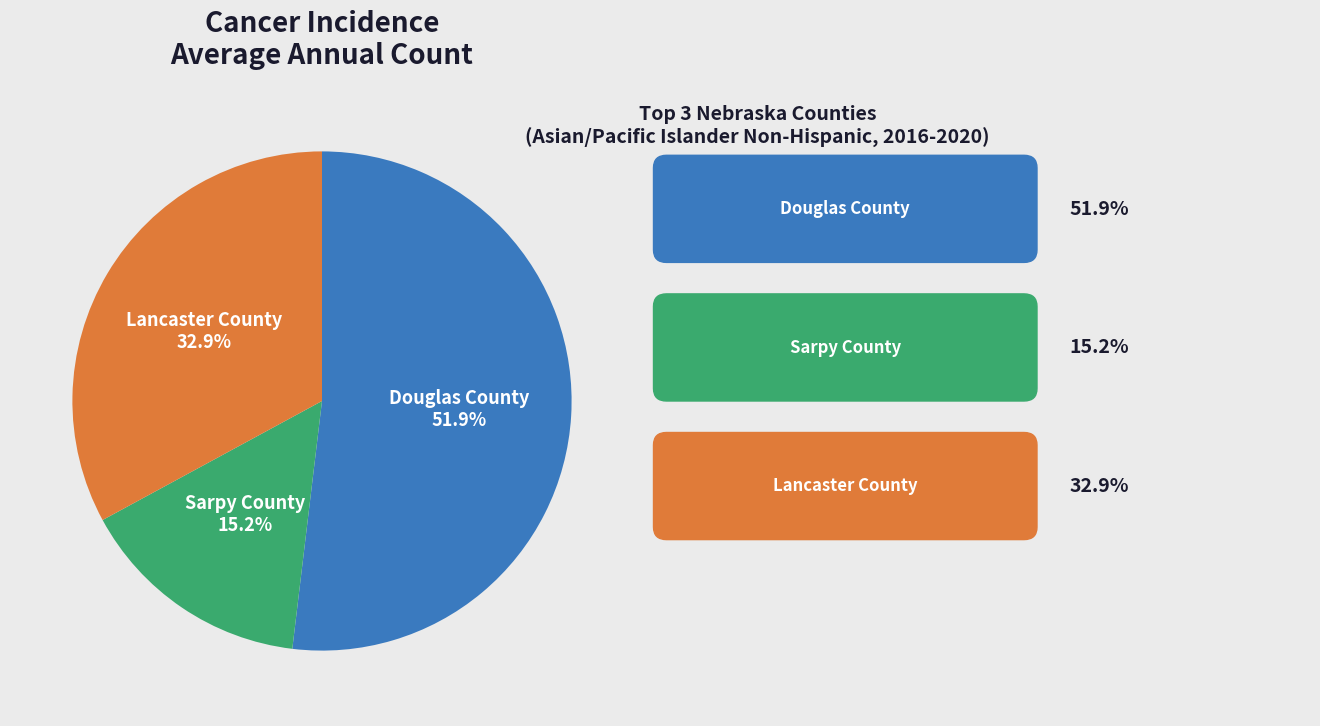

Is there a majority slice in this chart?

Yes